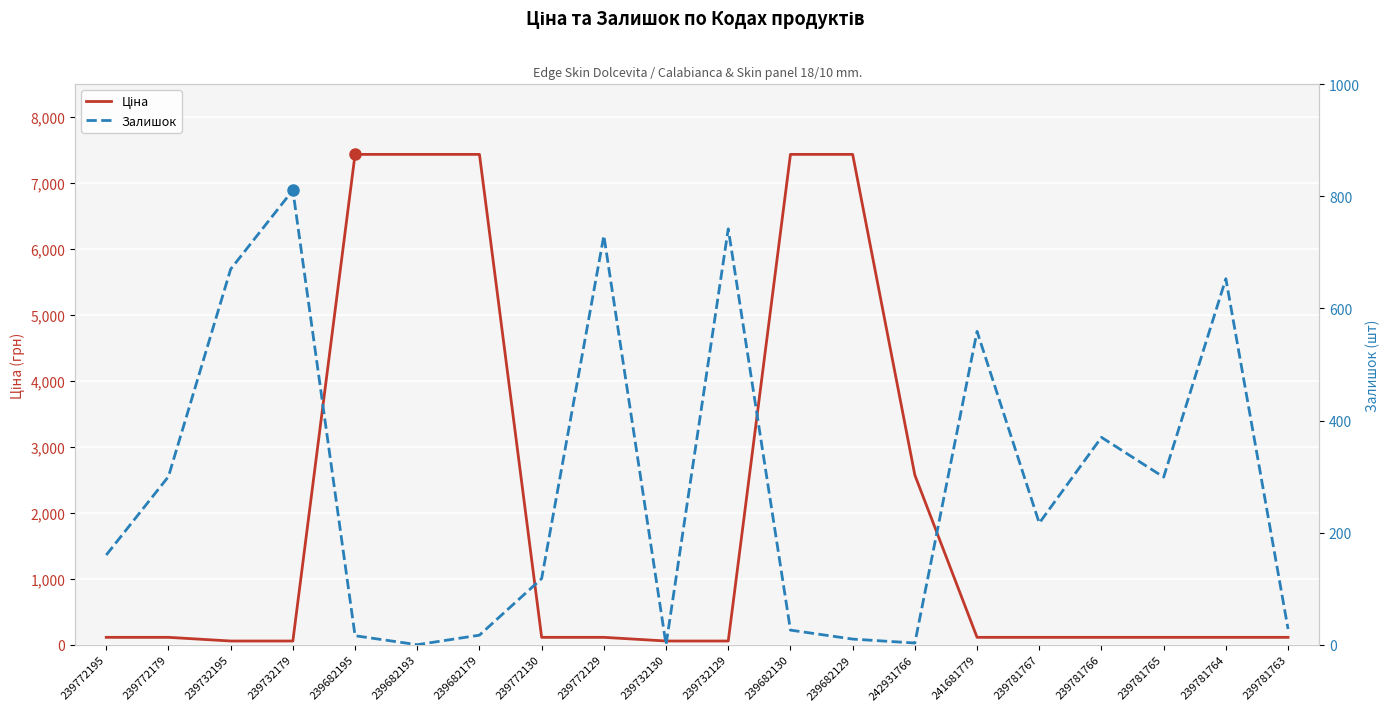

Between 239732179 and 239772179, which is larger?

239772179